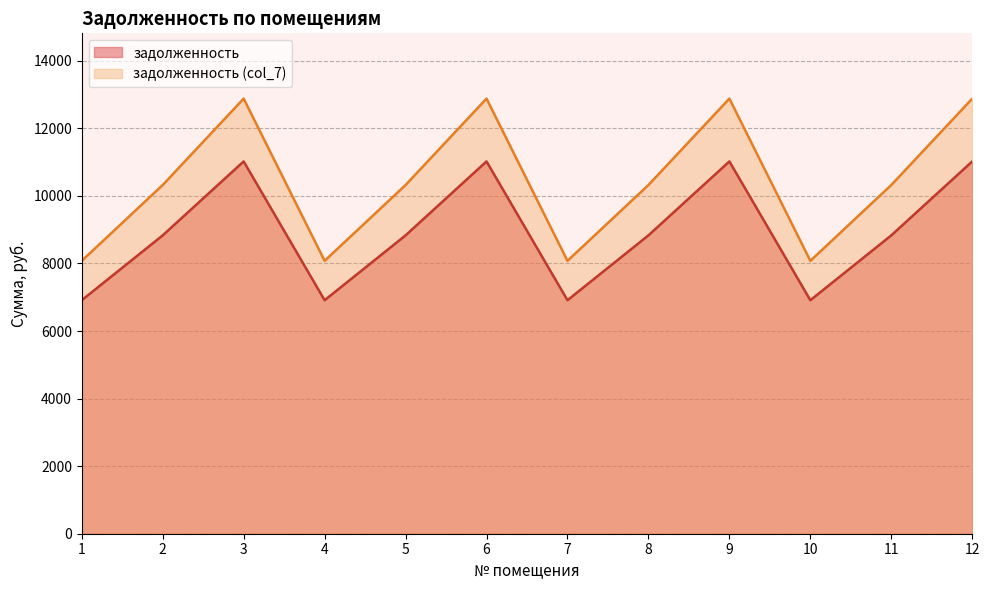

Count the number of categories in the chart.

12